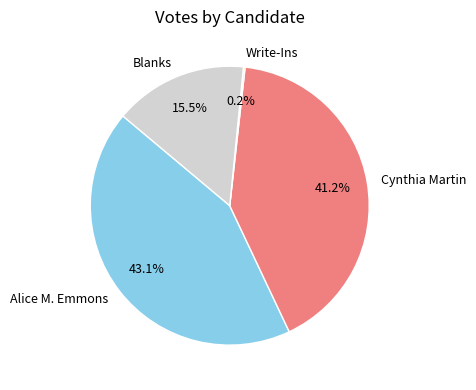

Combined, do Cynthia Martin and Blanks account for over 50%?

Yes